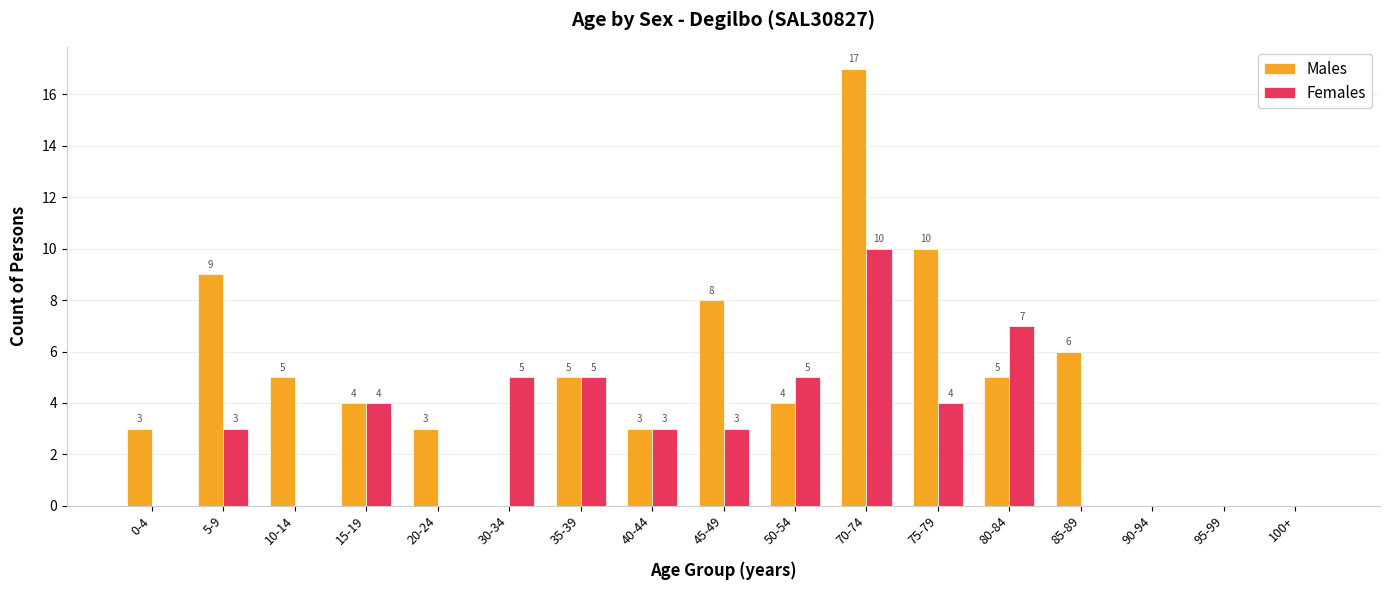

What is the sum of all Females values?

49